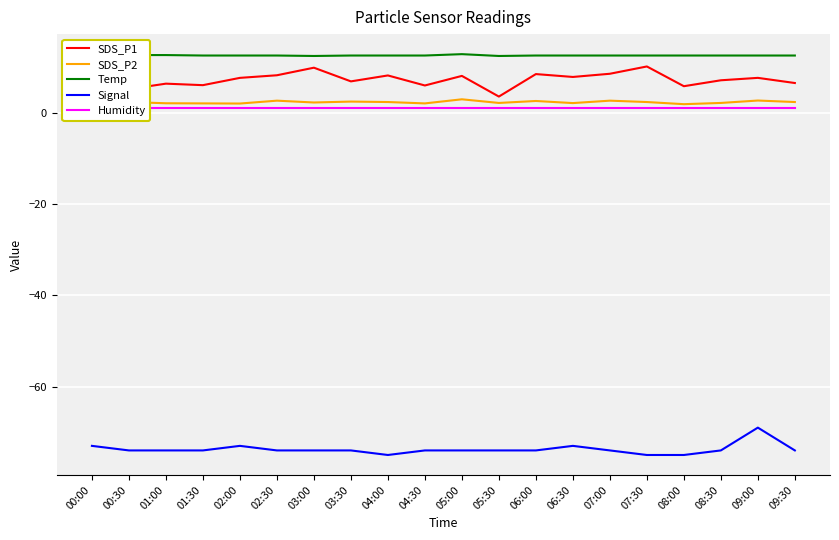

What is the difference between the Temp values at 05:00 and 09:00?

0.3